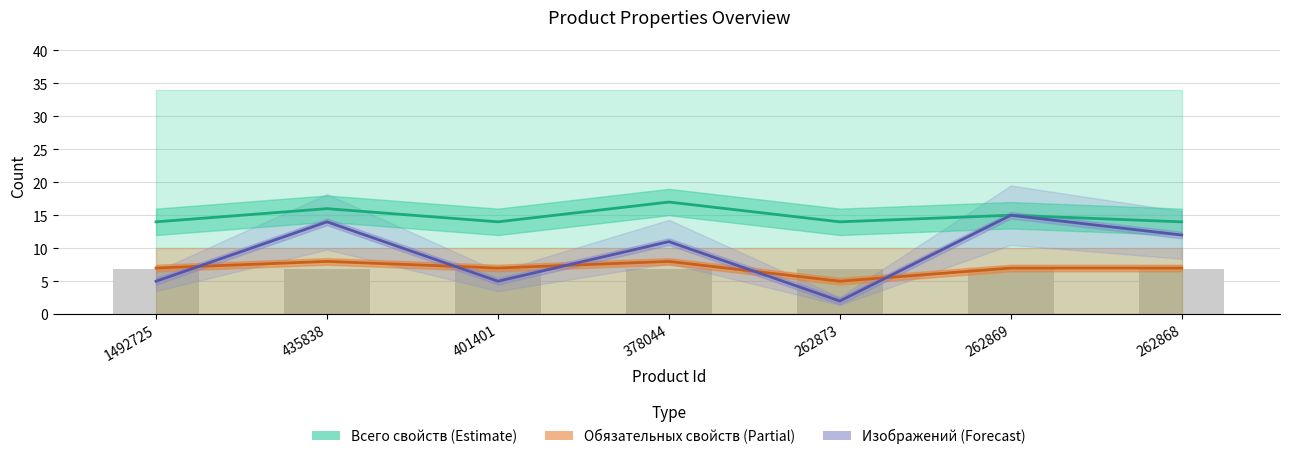

What is the difference between the maximum and second lowest values in the Заполнено обязательных свойств series?

1